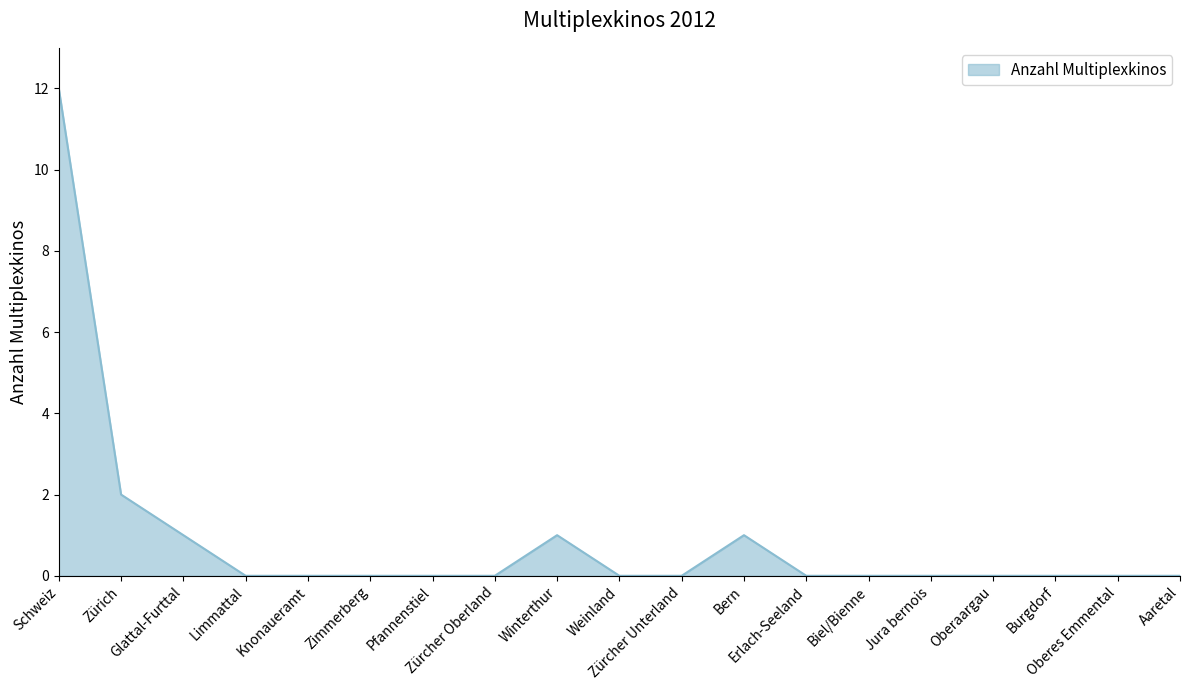

What is the difference between the maximum and minimum values?

12